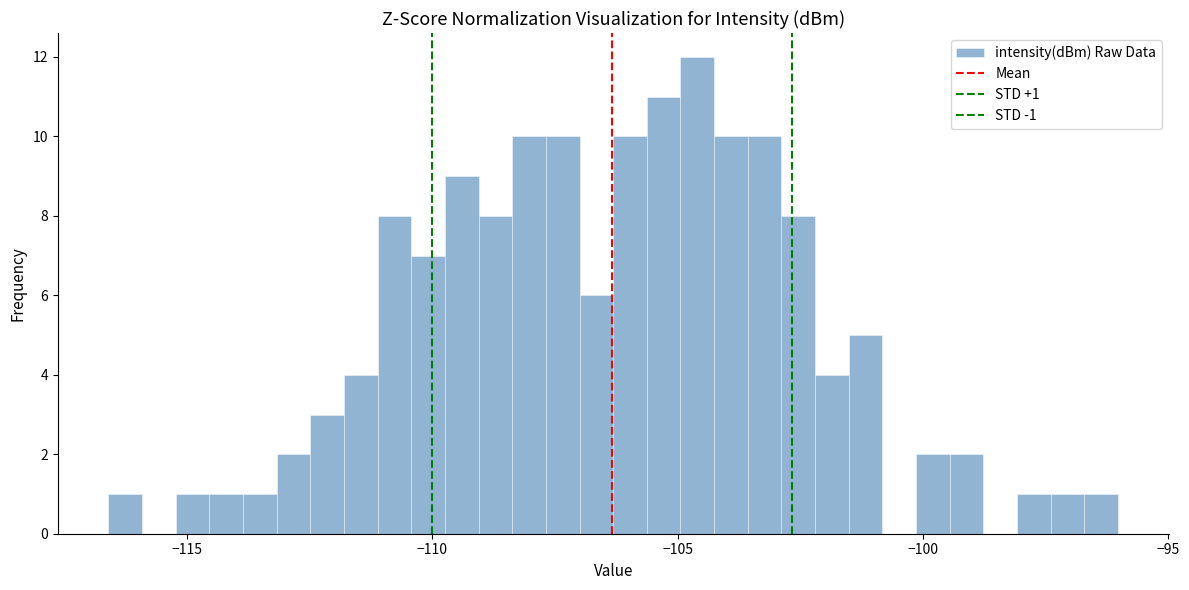

Around what value on the x-axis is the tallest bar? Give the approximate position of its centre, as read against the axis.

-104.5